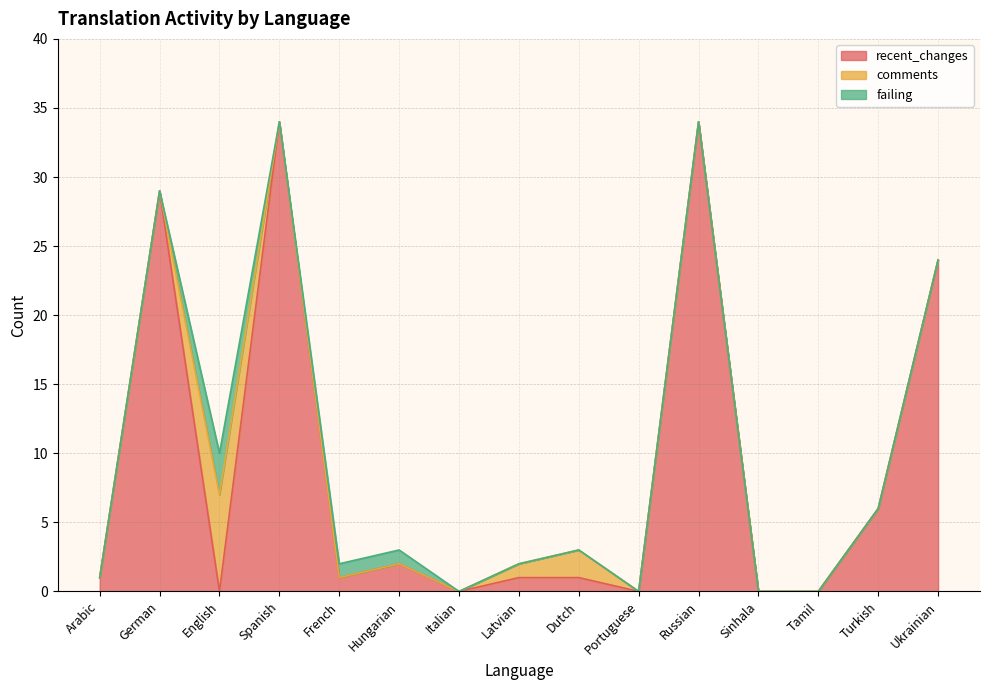

Does the chart display data point markers on the line(s)?

No